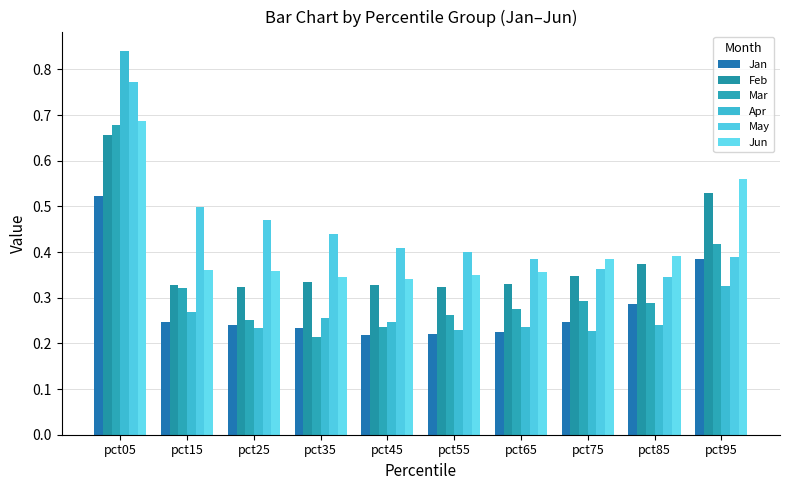

How many groups of bars are there?

10